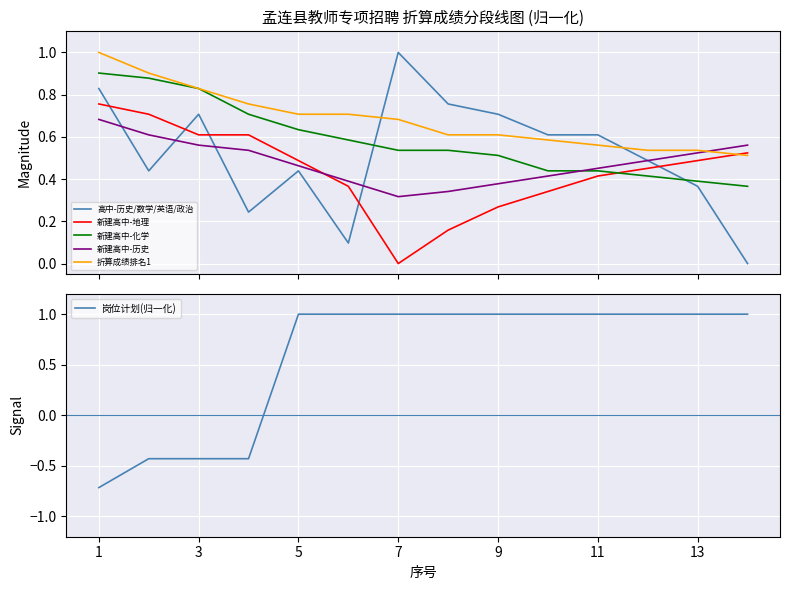

Does the chart display data point markers on the line(s)?

No